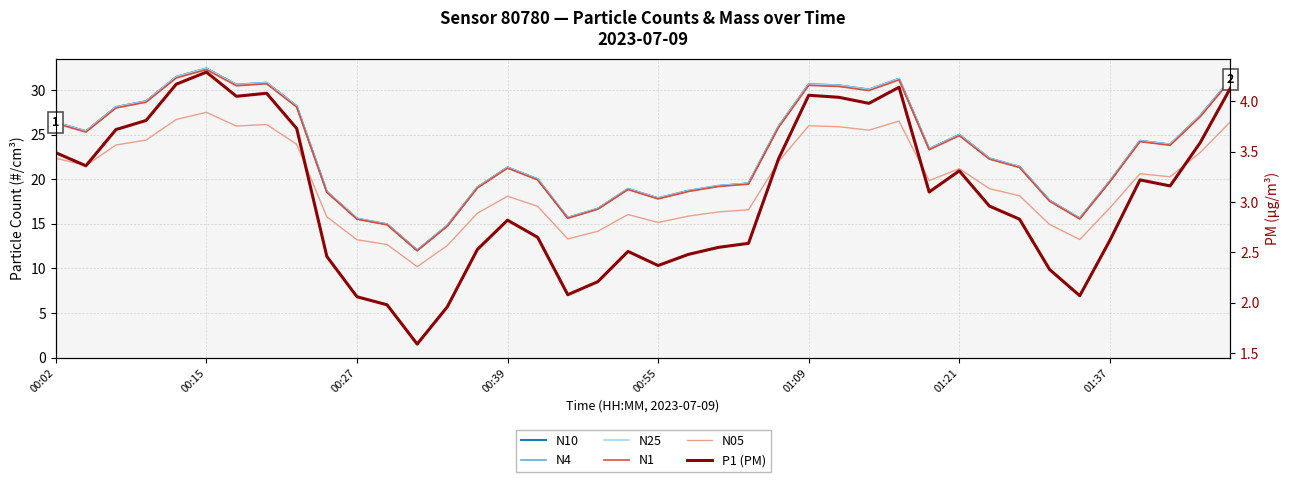

Reading left to right, what are all the values shown in this chart?

N10: 26.4	25.4	28.1	28.7	31.5	32.4	30.6	30.8	28.2	18.6	15.6	14.9	12.0	14.8	19.1	21.3	20.0	15.7	16.7	18.9	17.9	18.7	19.2	19.5	25.9	30.6	30.5	30.1	31.2	23.4	25.0	22.3	21.4	17.6	15.6	19.8	24.3	23.9	27.1	31.2
N4: 26.4	25.4	28.1	28.7	31.5	32.4	30.6	30.8	28.2	18.6	15.6	14.9	12.0	14.8	19.1	21.3	20.0	15.7	16.7	18.9	17.9	18.7	19.2	19.5	25.9	30.6	30.5	30.1	31.2	23.4	25.0	22.3	21.4	17.6	15.6	19.8	24.3	23.9	27.1	31.2
N25: 26.4	25.4	28.1	28.7	31.5	32.4	30.6	30.8	28.2	18.6	15.6	14.9	12.0	14.8	19.1	21.3	20.0	15.7	16.7	18.9	17.9	18.7	19.2	19.5	25.9	30.6	30.5	30.0	31.2	23.4	25.0	22.3	21.4	17.6	15.6	19.8	24.3	23.9	27.1	31.2
N1: 26.2	25.3	28.0	28.6	31.3	32.3	30.5	30.7	28.1	18.5	15.5	14.9	12.0	14.7	19.0	21.2	19.9	15.6	16.6	18.8	17.8	18.6	19.2	19.4	25.8	30.5	30.4	29.9	31.1	23.3	24.9	22.2	21.3	17.5	15.6	19.7	24.2	23.8	27.0	31.0
N05: 22.4	21.5	23.8	24.4	26.7	27.5	25.9	26.1	23.9	15.8	13.2	12.7	10.2	12.6	16.2	18.1	17.0	13.3	14.2	16.0	15.2	15.9	16.3	16.6	22.0	26.0	25.9	25.5	26.5	19.8	21.2	18.9	18.1	14.9	13.2	16.8	20.6	20.3	23.0	26.4
P1 (PM): 3.5	3.4	3.7	3.8	4.2	4.3	4.0	4.1	3.7	2.5	2.1	2.0	1.6	2.0	2.5	2.8	2.6	2.1	2.2	2.5	2.4	2.5	2.5	2.6	3.4	4.1	4.0	4.0	4.1	3.1	3.3	3.0	2.8	2.3	2.1	2.6	3.2	3.2	3.6	4.1